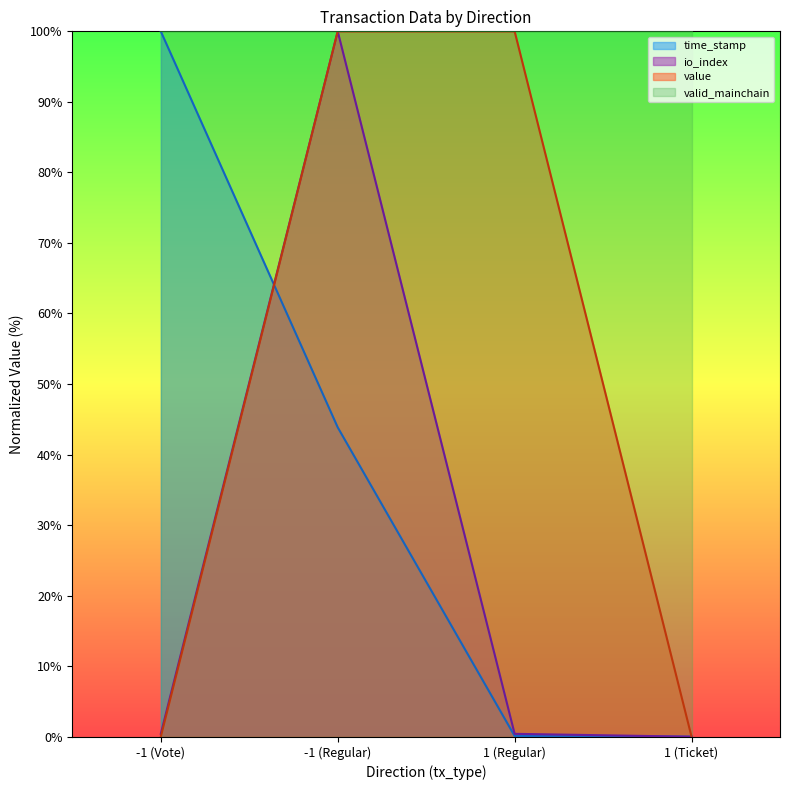

What is the value of the value point at the 3rd from the left?

100.0